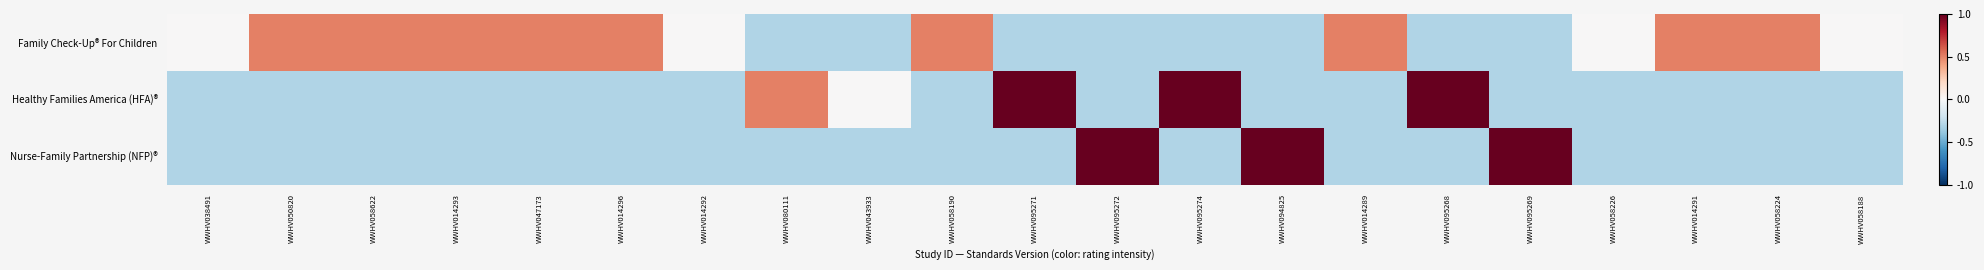

What is the spread (max minus min) of values at WWHV014289?

0.8